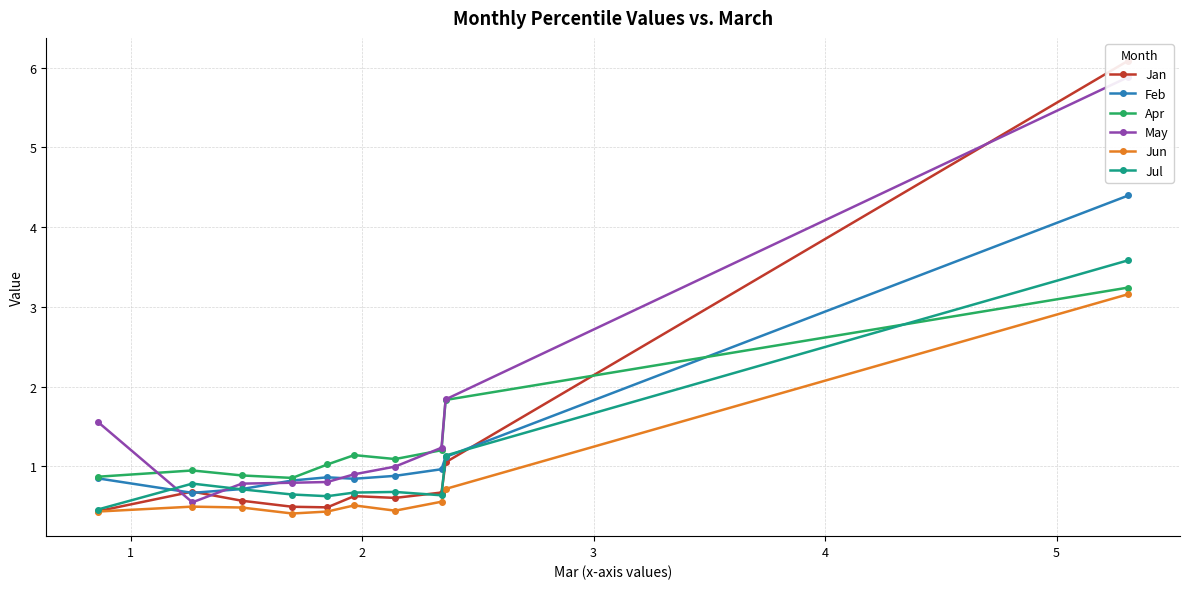

What is the maximum value for Apr?

3.2